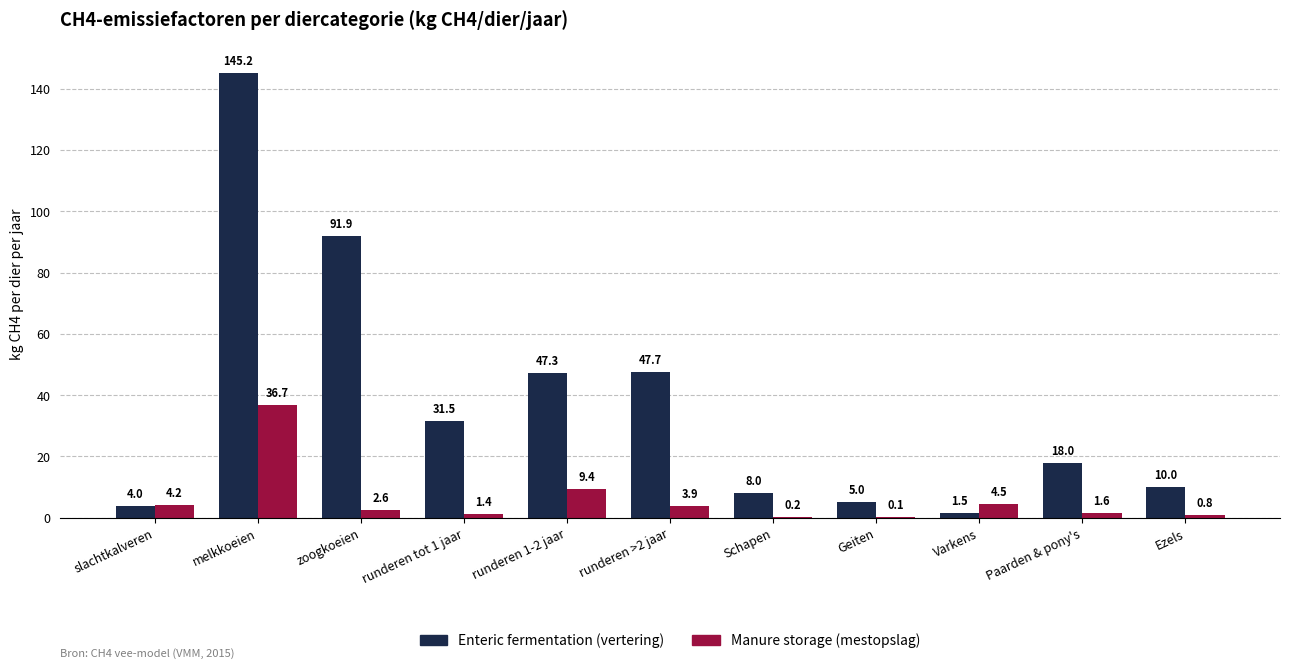

Does the chart contain stacked bars?

No